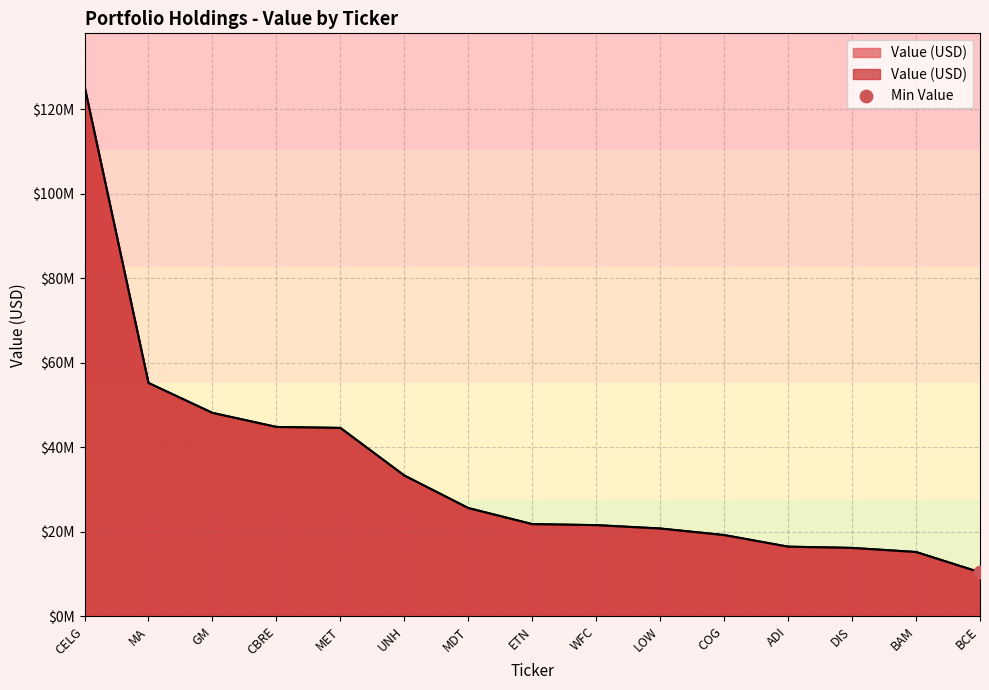

What is the ratio of the value at DIS to the value at ADI?

1.0